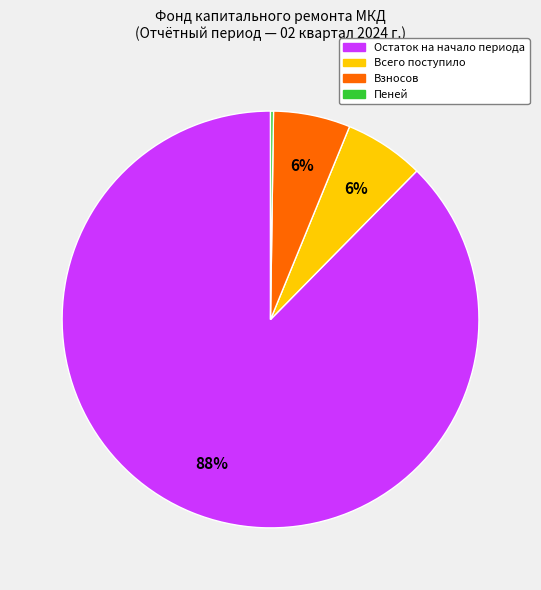

Is there a majority slice in this chart?

Yes